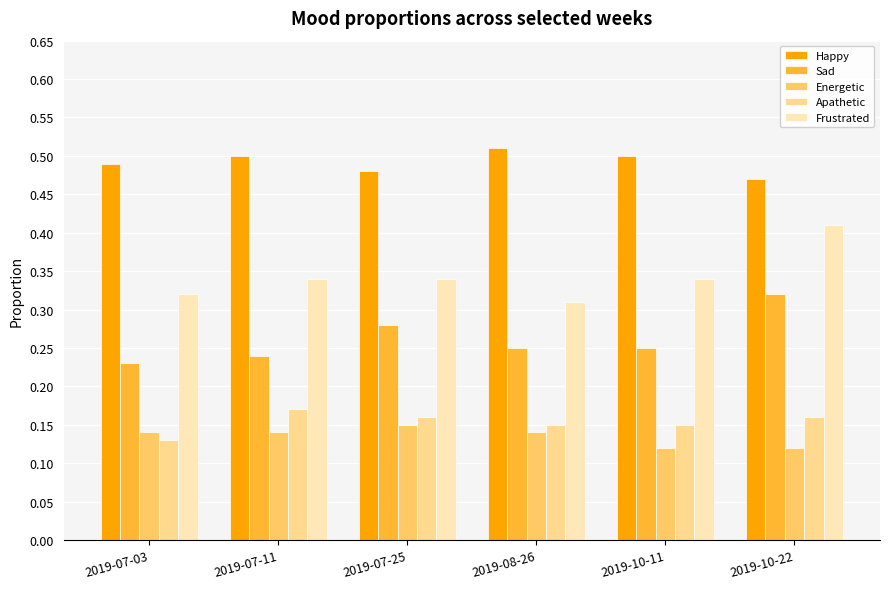

The value of Happy at 2019-10-11 is 0.5. True or false?

True